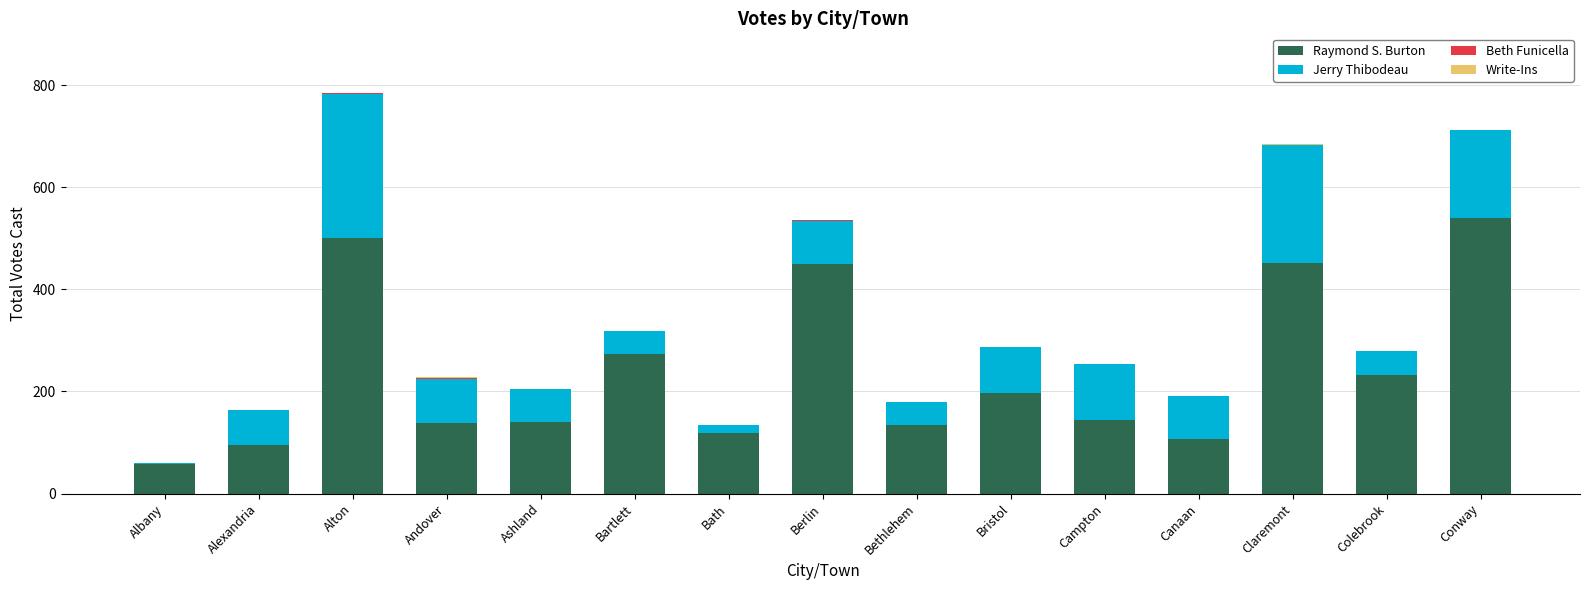

What is the maximum value for Raymond S. Burton?

539